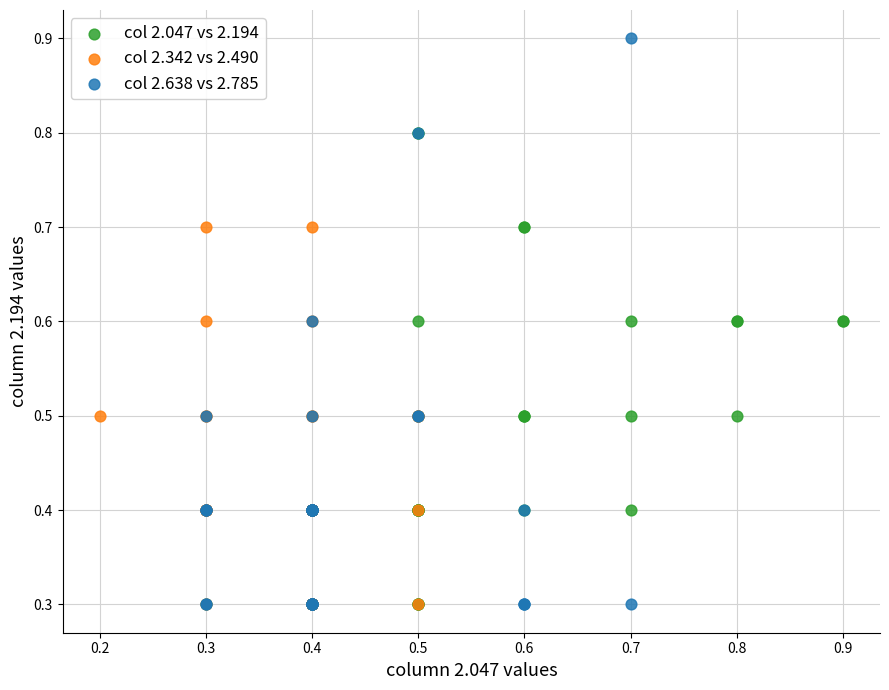

Which series contains the highest Y value?

col 2.638 vs 2.785